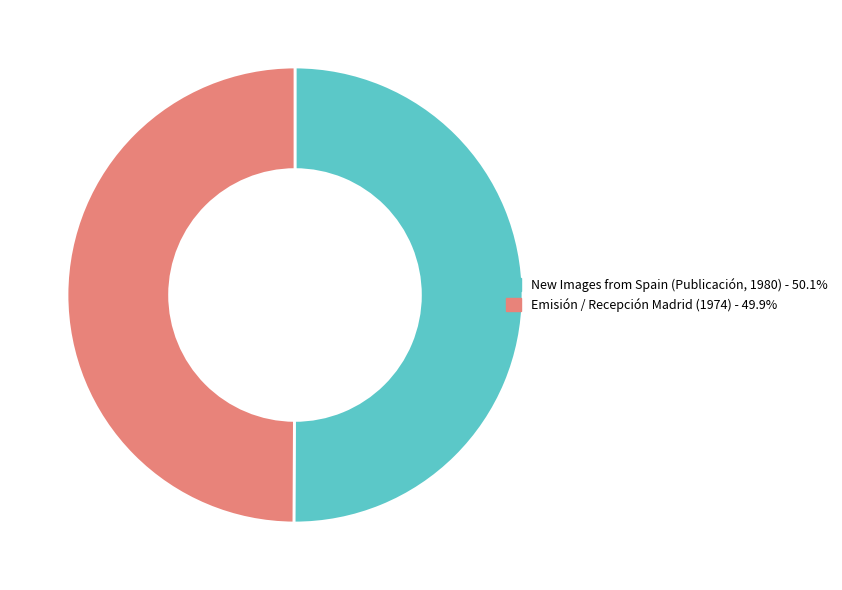

Do New Images from Spain (Publicación, 1980) and Emisión / Recepción Madrid (1974) together represent more than half of the pie?

Yes